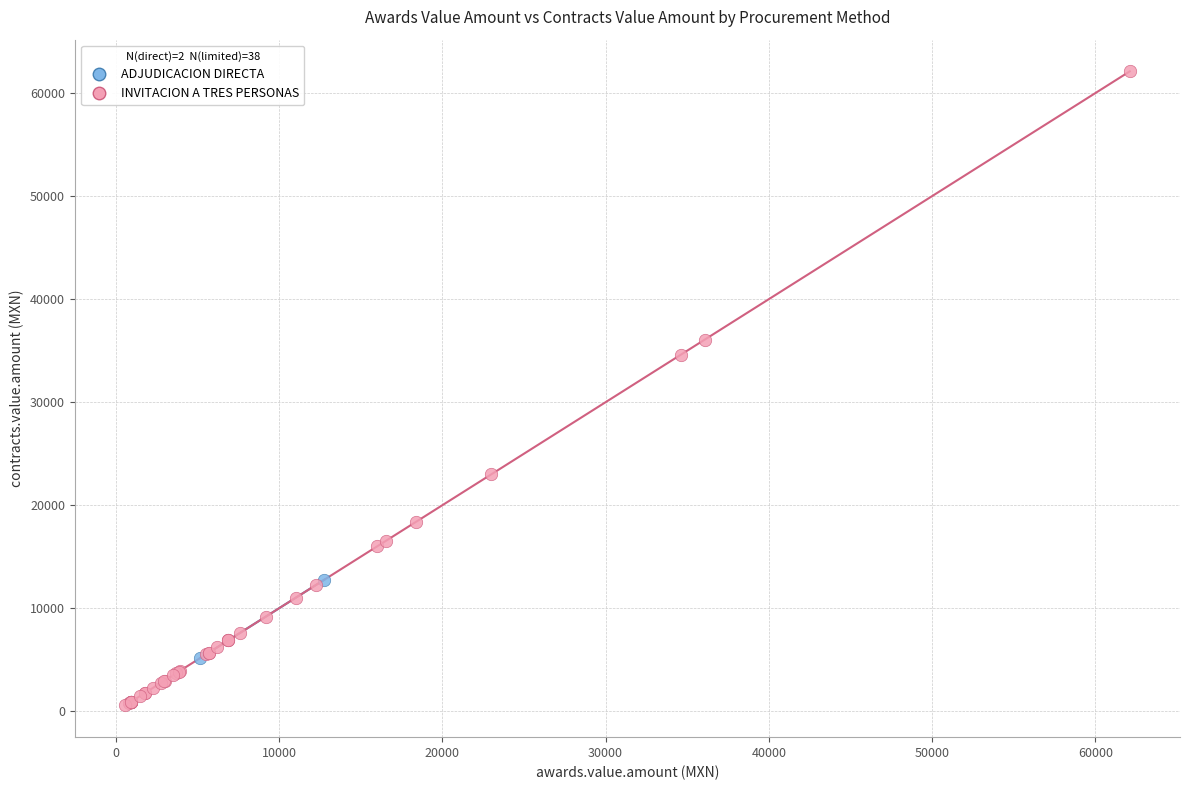

What are all the series names shown in the legend?

ADJUDICACION DIRECTA, INVITACION A TRES PERSONAS